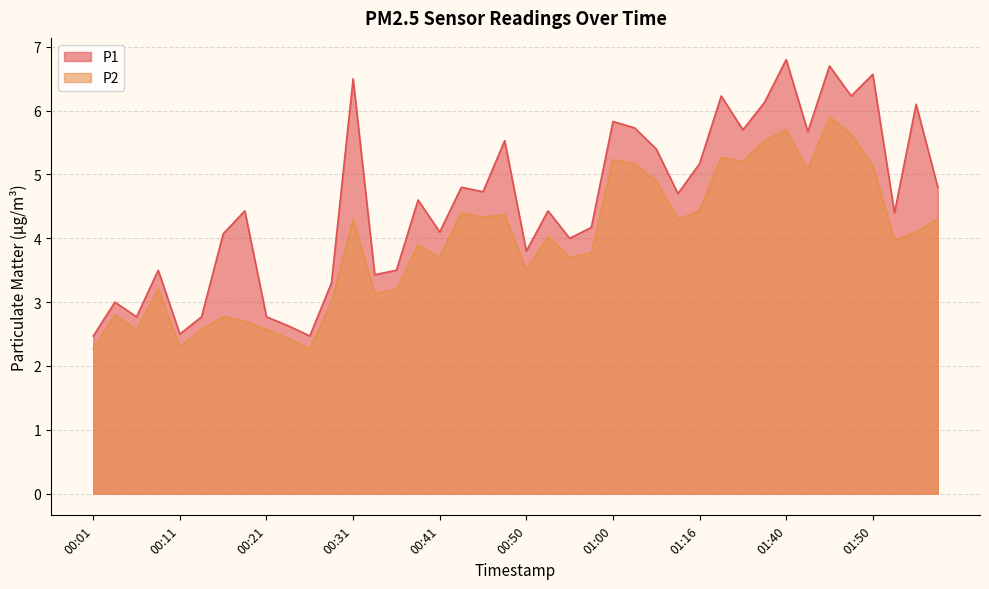

The value of P1 at 02:00 is 4.8. True or false?

True